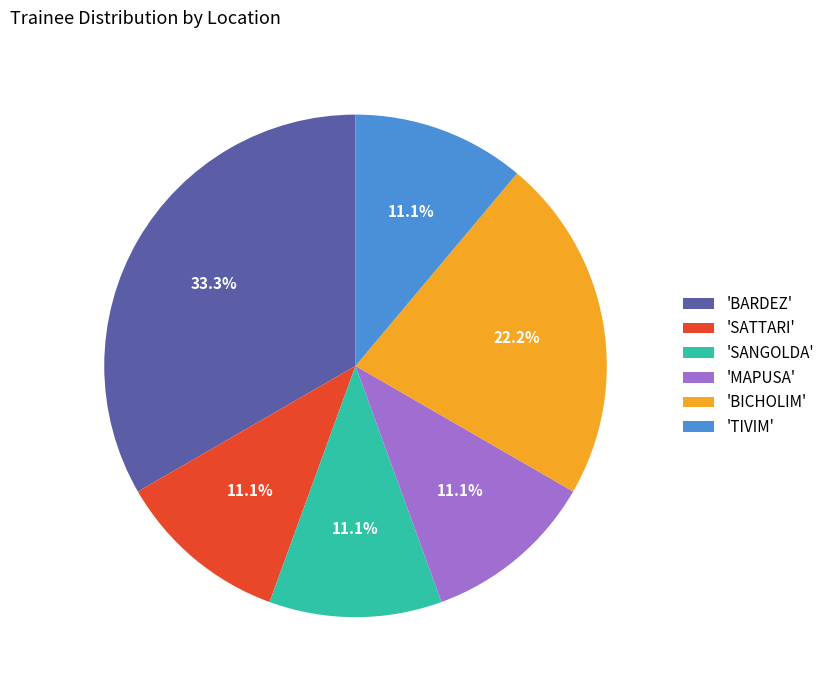

Which category has the biggest portion of the pie?

'BARDEZ'